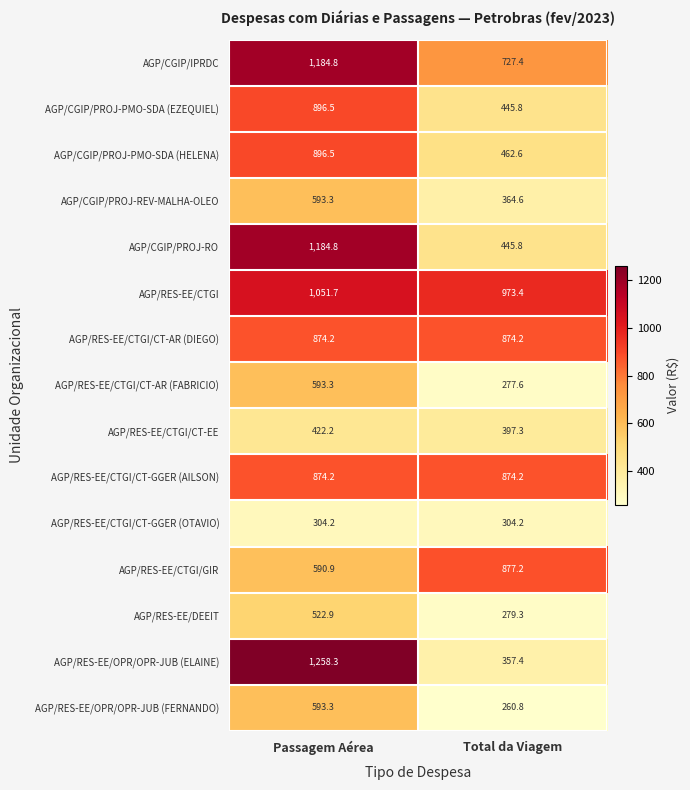

Reading left to right, transcribe all the data shown in this chart.

AGP/CGIP/IPRDC: 1184.8	727.4
AGP/CGIP/PROJ-PMO-SDA (EZEQUIEL): 896.5	445.8
AGP/CGIP/PROJ-PMO-SDA (HELENA): 896.5	462.6
AGP/CGIP/PROJ-REV-MALHA-OLEO: 593.3	364.6
AGP/CGIP/PROJ-RO: 1184.8	445.8
AGP/RES-EE/CTGI: 1051.7	973.4
AGP/RES-EE/CTGI/CT-AR (DIEGO): 874.2	874.2
AGP/RES-EE/CTGI/CT-AR (FABRICIO): 593.3	277.6
AGP/RES-EE/CTGI/CT-EE: 422.2	397.3
AGP/RES-EE/CTGI/CT-GGER (AILSON): 874.2	874.2
AGP/RES-EE/CTGI/CT-GGER (OTAVIO): 304.2	304.2
AGP/RES-EE/CTGI/GIR: 590.9	877.2
AGP/RES-EE/DEEIT: 522.9	279.3
AGP/RES-EE/OPR/OPR-JUB (ELAINE): 1258.3	357.4
AGP/RES-EE/OPR/OPR-JUB (FERNANDO): 593.3	260.8